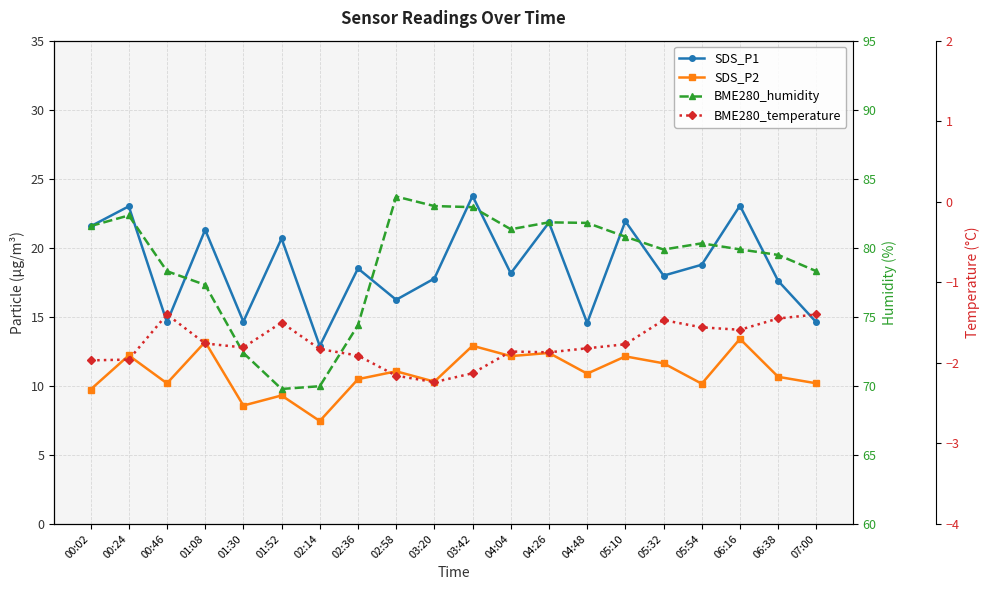

What is the average value of the SDS_P1 series?

18.7